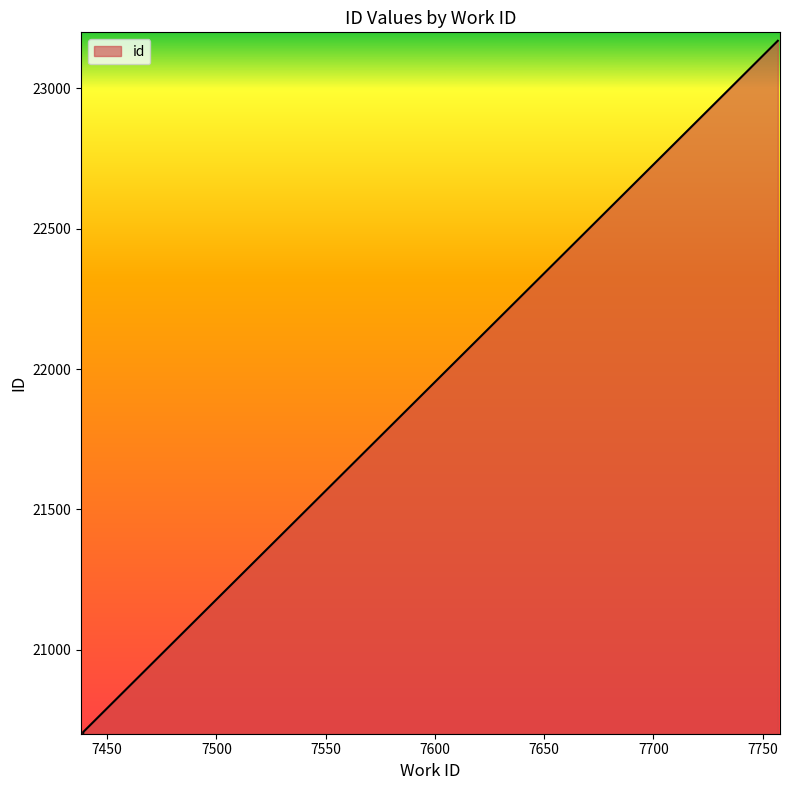

The chart shows a value of 23170 at 7757. True or false?

True